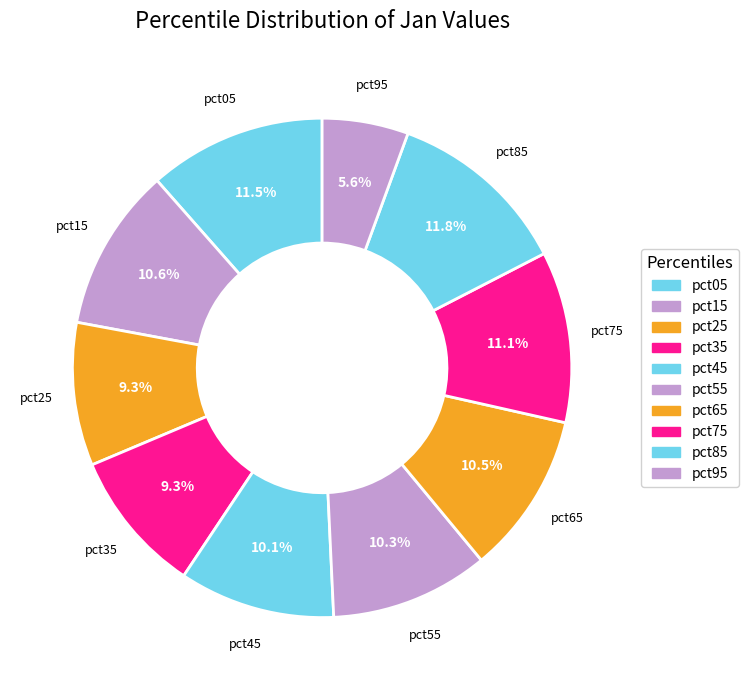

How many slices are in this pie chart?

10